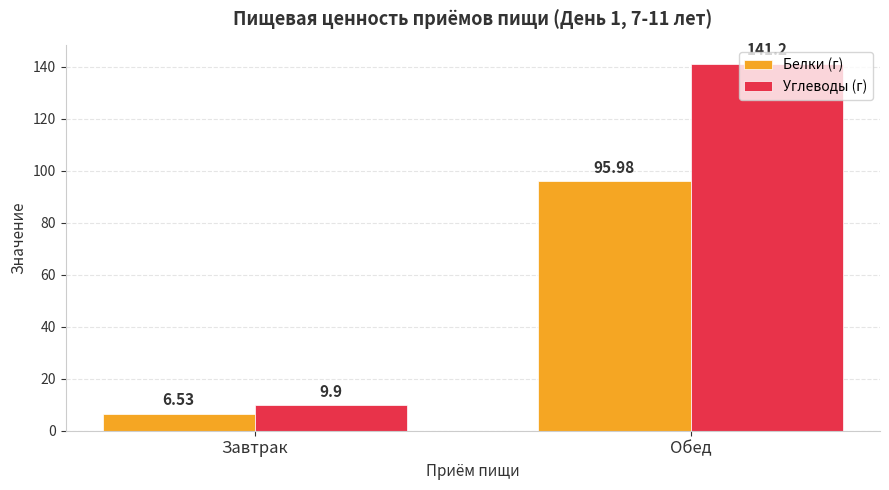

At which label does Белки (г) first exceed 95?

Обед